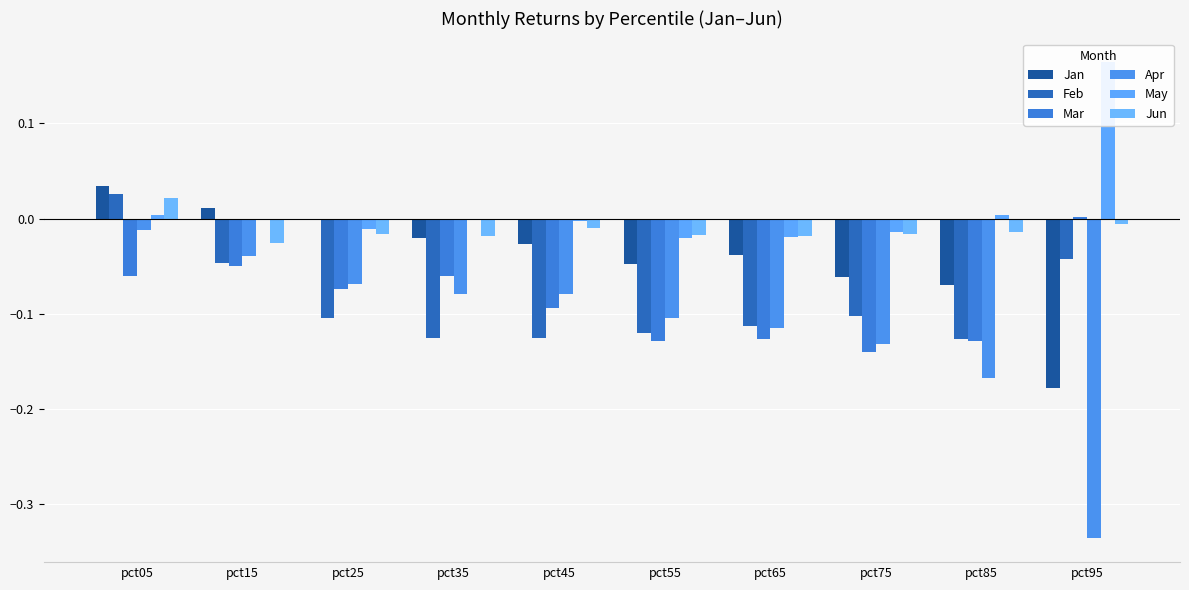

Are the bars grouped side by side (vs. stacked)?

Yes